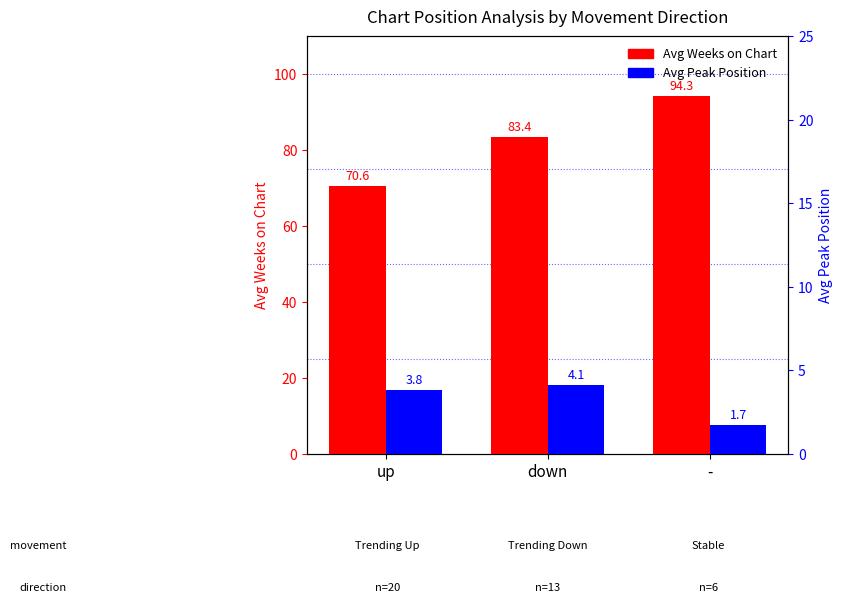

How many groups of bars are there?

3